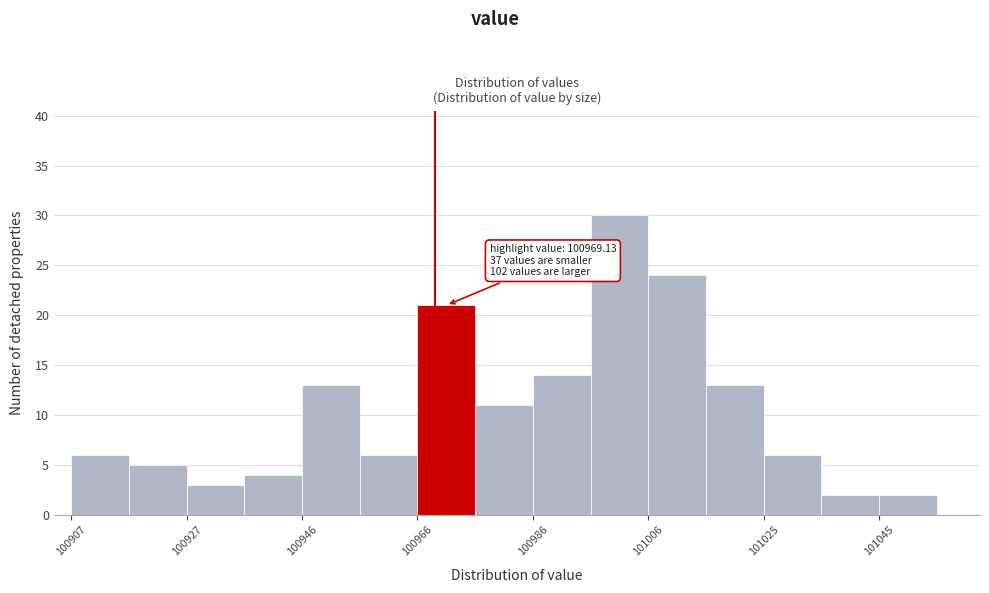

Which range on the x-axis has the tallest bar?

100996 to 101006